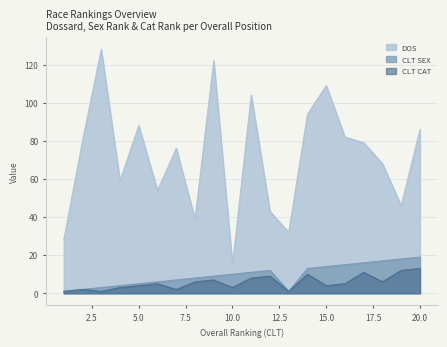

Which category has the lowest value in the DOS series?

10.0